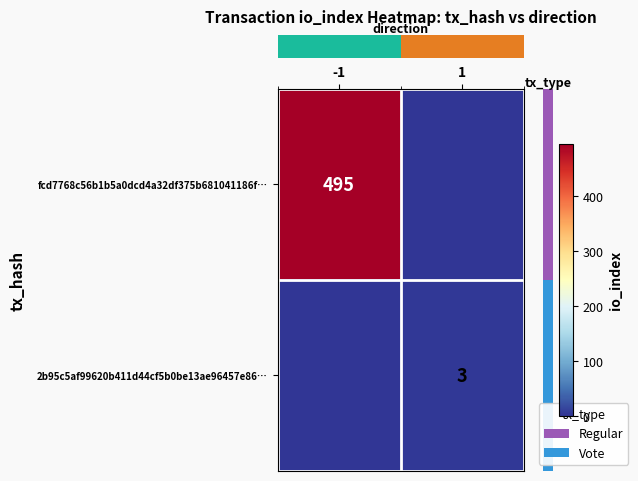

Which series changed the most between -1 and 1?

row_0